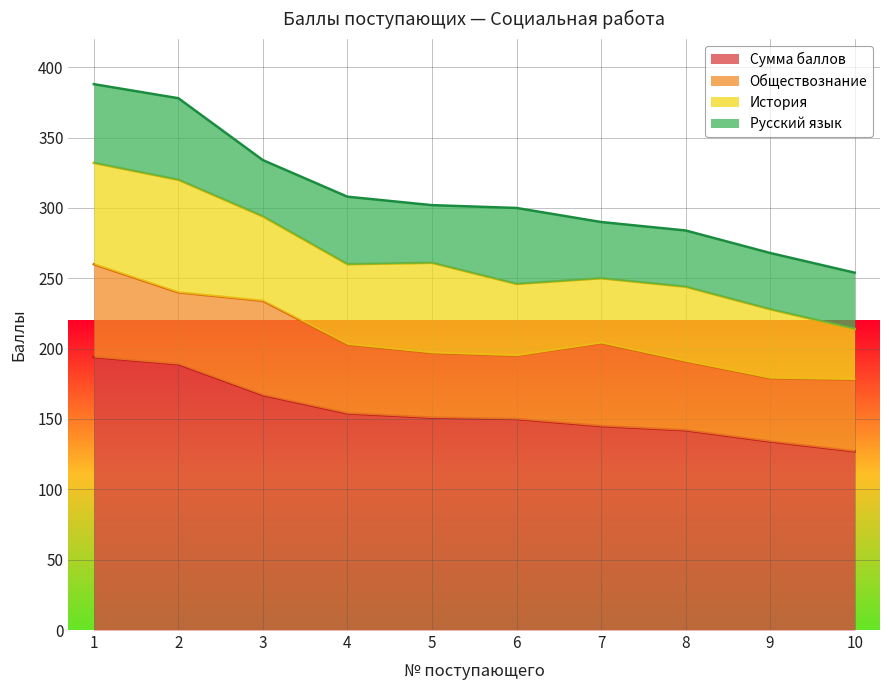

What is the minimum value for Сумма баллов?

127